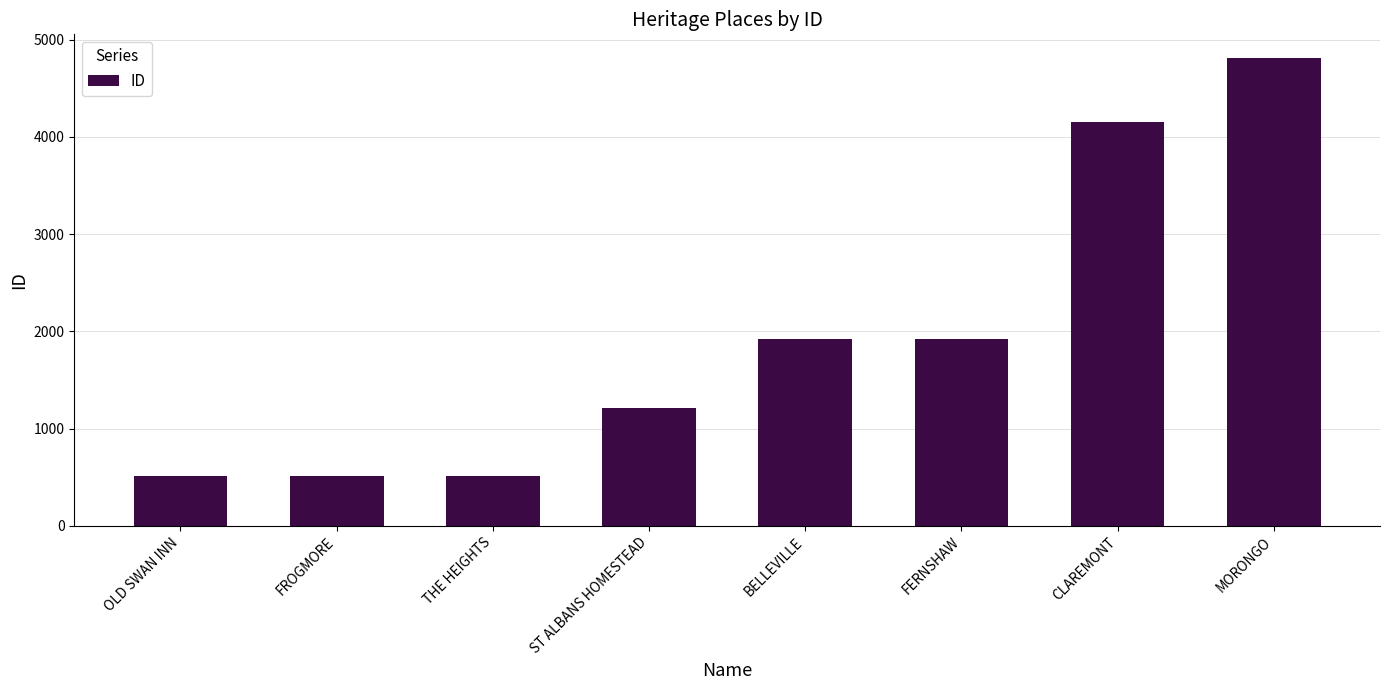

Is it true that the value at BELLEVILLE is 3192?

False